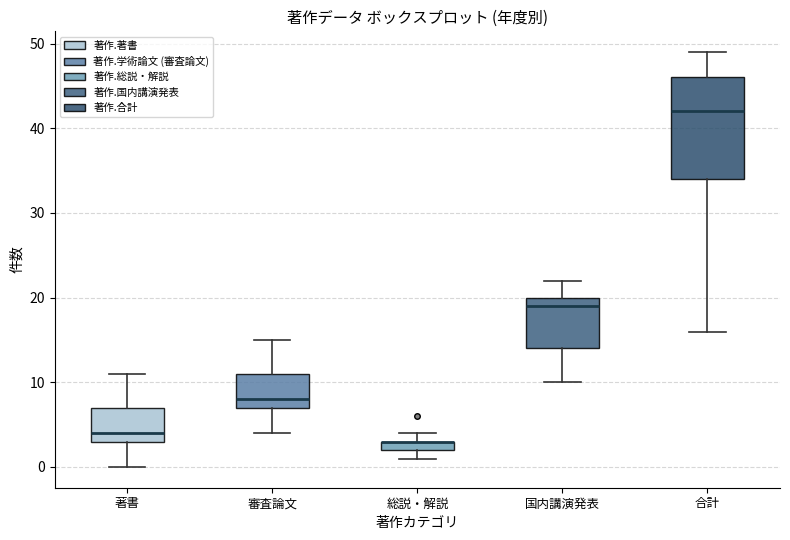

Which box is the tallest, from its lower edge to its upper edge?

合計